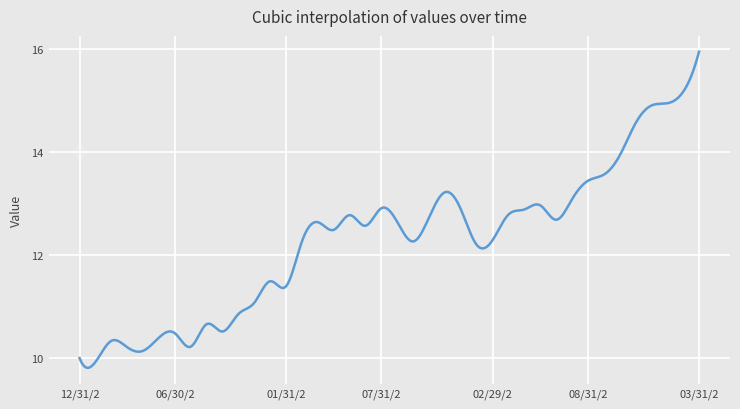

What is the difference between the maximum and minimum values?

6.1